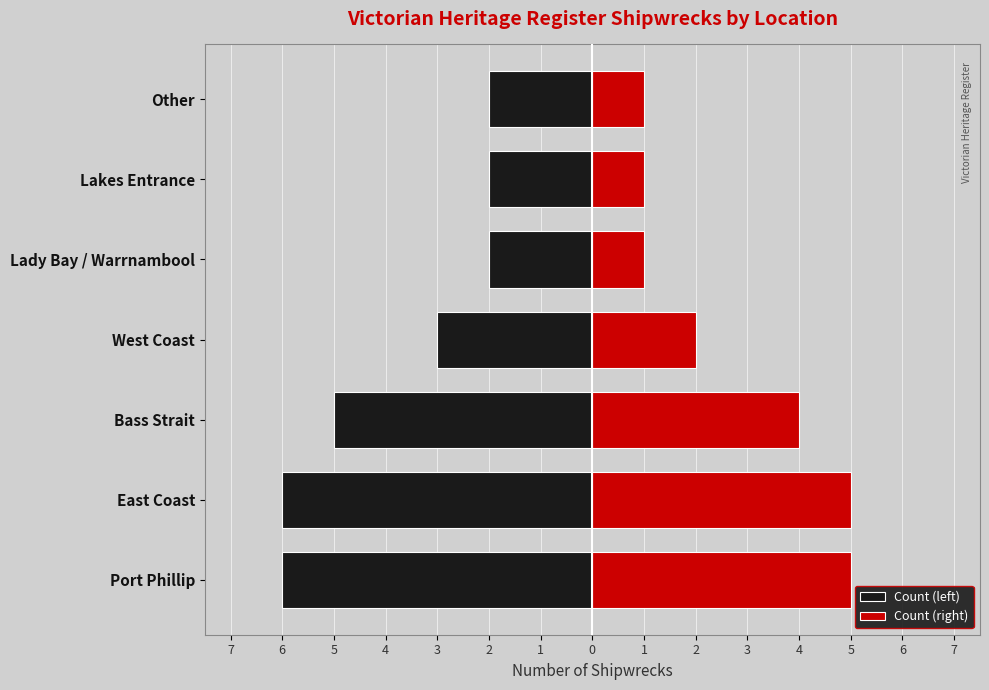

What is the minimum value shown in the chart?

-6